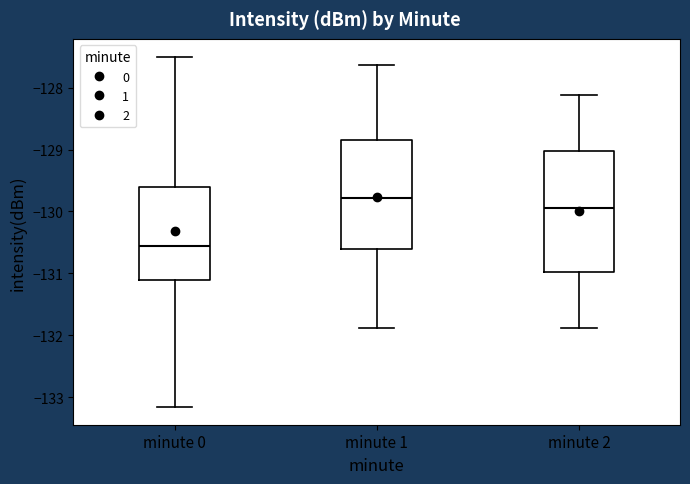

Reading left to right, read every box against the y-axis: the position of its median line, the range the box covers, and the ends of its whiskers. The values are not printed on the chart, so give them approximately, as read against the axis.

minute 0: median -130.6, box -131.1 to -129.6, whiskers -133.2 to -127.5
minute 1: median -129.8, box -130.6 to -128.8, whiskers -131.9 to -127.6
minute 2: median -129.9, box -131.0 to -129.0, whiskers -131.9 to -128.1